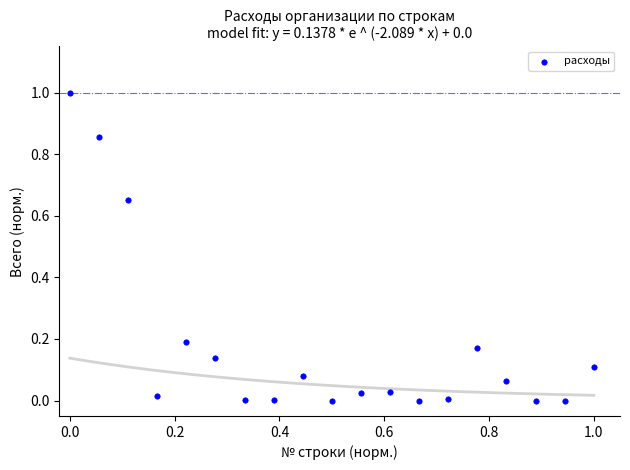

What is the range of Y values (max minus min)?

1.0